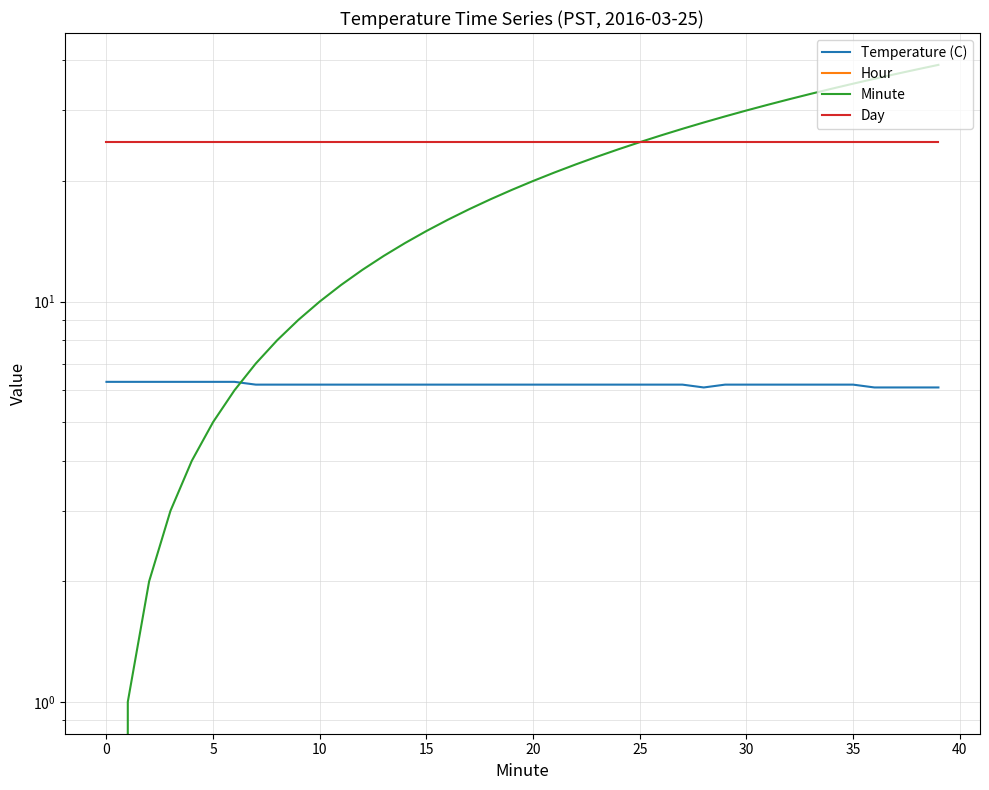

List the series in order of their peak value, lowest first.

Hour, Temperature (C), Day, Minute